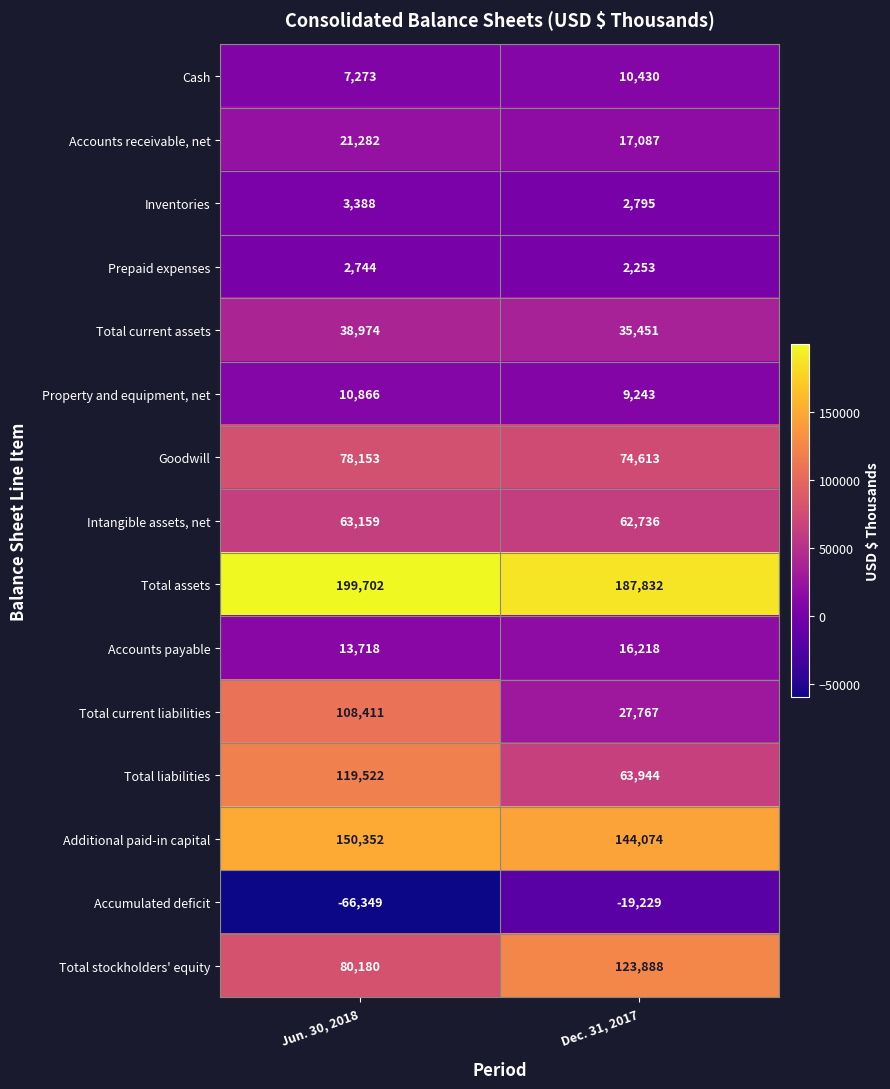

Reading right to left, what are all the values shown in this chart?

Cash: 10430	7273
Accounts receivable, net: 17087	21282
Inventories: 2795	3388
Prepaid expenses: 2253	2744
Total current assets: 35451	38974
Property and equipment, net: 9243	10866
Goodwill: 74613	78153
Intangible assets, net: 62736	63159
Total assets: 187832	199702
Accounts payable: 16218	13718
Total current liabilities: 27767	108411
Total liabilities: 63944	119522
Additional paid-in capital: 144074	150352
Accumulated deficit: -19229	-66349
Total stockholders' equity: 123888	80180